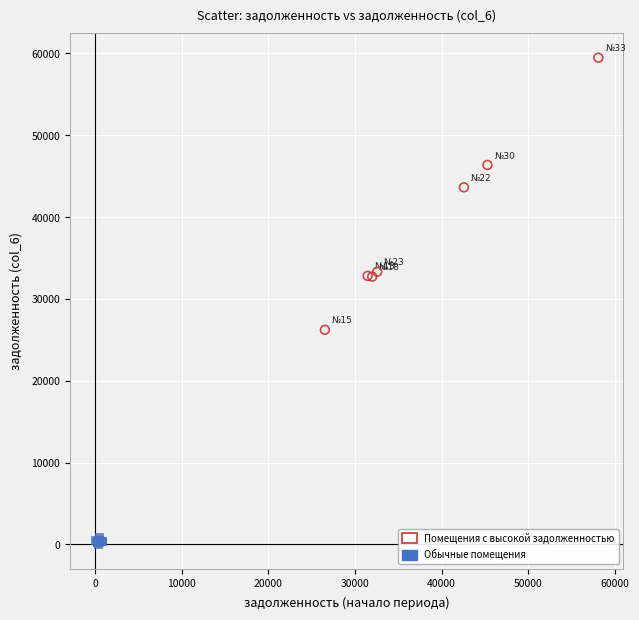

Which series reaches the minimum Y coordinate?

Обычные помещения